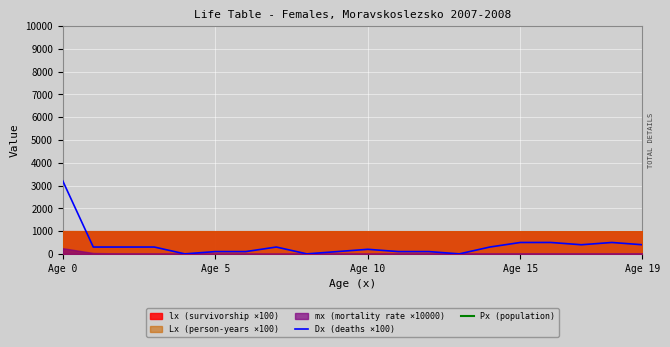

Reading left to right, list all the values displayed in this chart.

Dx (deaths ×100): 3200	300	300	300	0	100	100	300	0	100	200	100	100	0	300	500	500	400	500	400
Px (population): 12846	12167	11618	11256	11164	11077	10824	10690	10918	11154	11252	11451	12104	13397	14694	15505	16258	16743	16833	16929